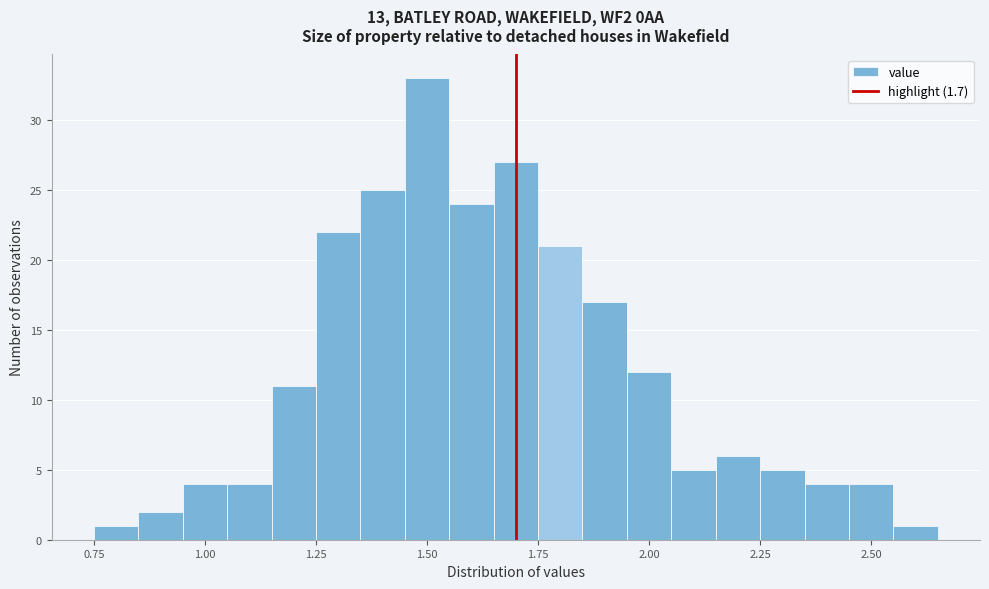

Read against the x-axis, roughly where is the centre of the tallest bar?

1.50